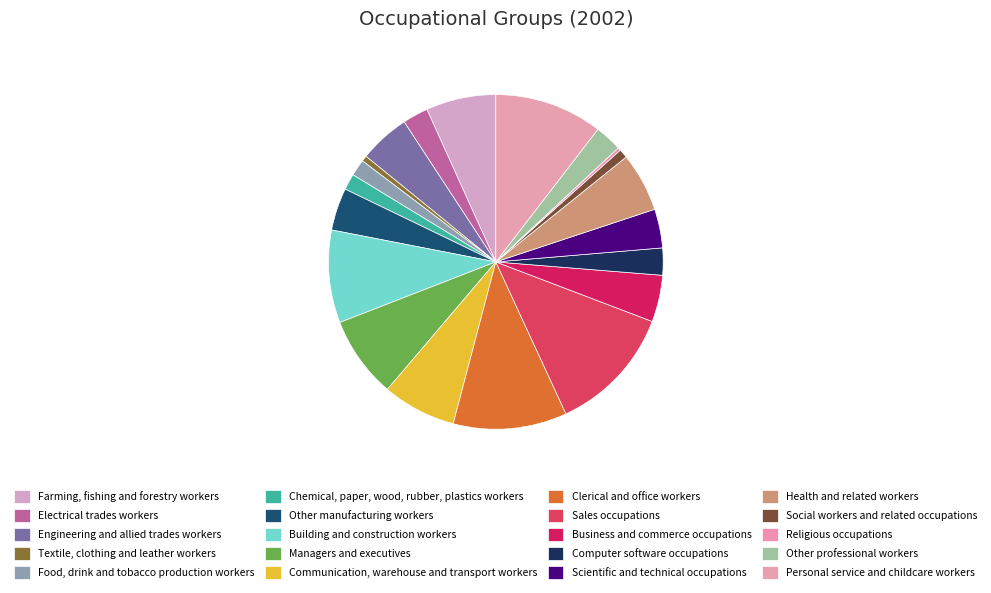

To the nearest percent, what is the difference between the Building and construction workers and Electrical trades workers slice percentages?

6%